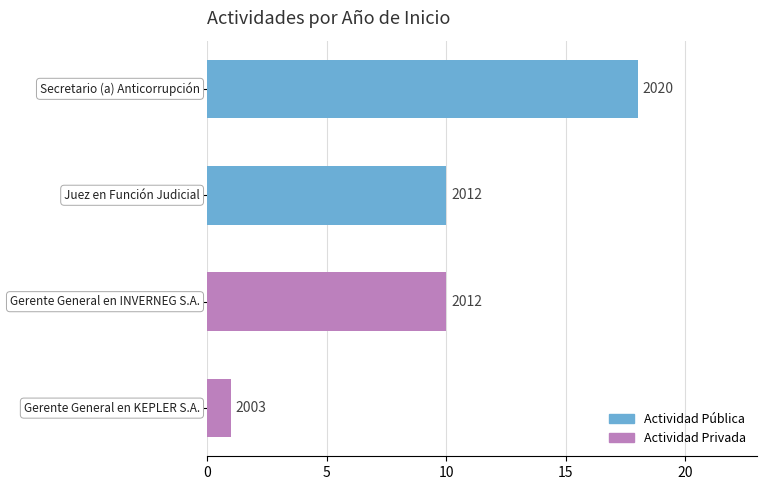

How many bars are there in total?

4